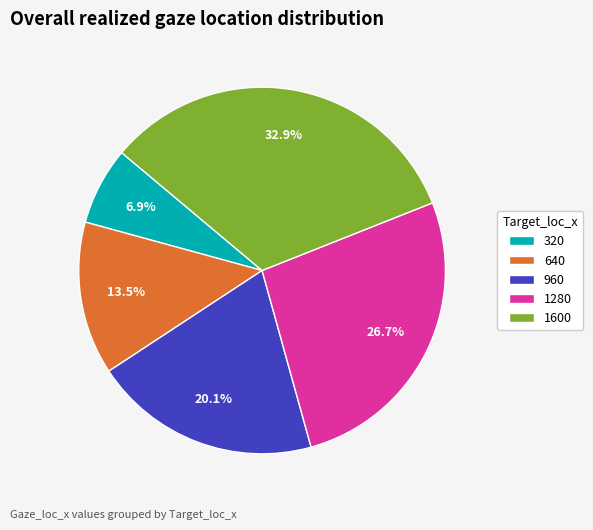

Combined, do 640 and 1600 account for over 50%?

No